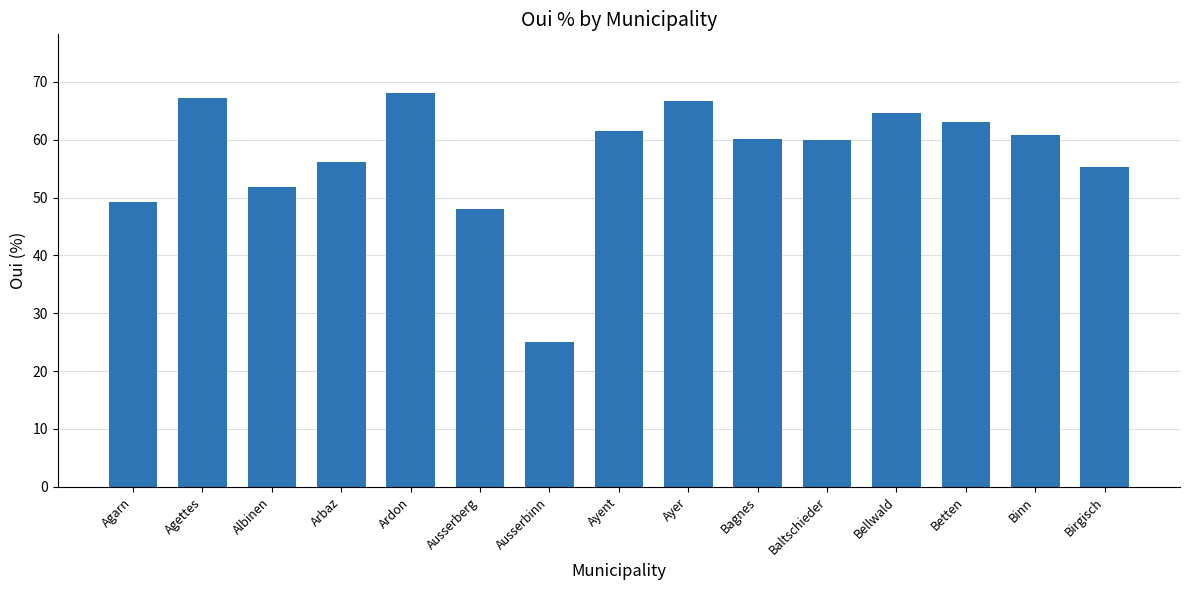

At which label is the value closest to 46?

Ausserberg